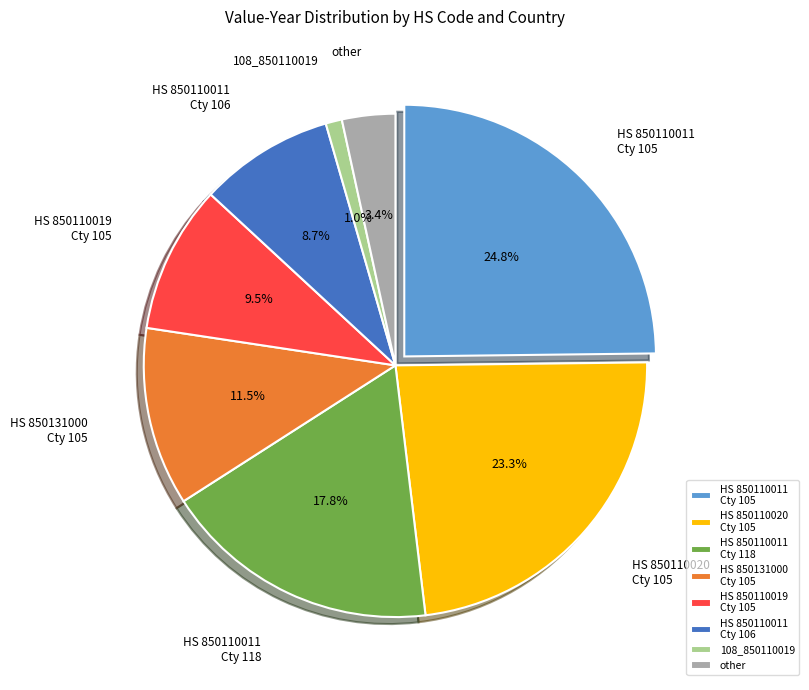

Is the sum of 112_850110011 and 105_850110019 greater than half?

No